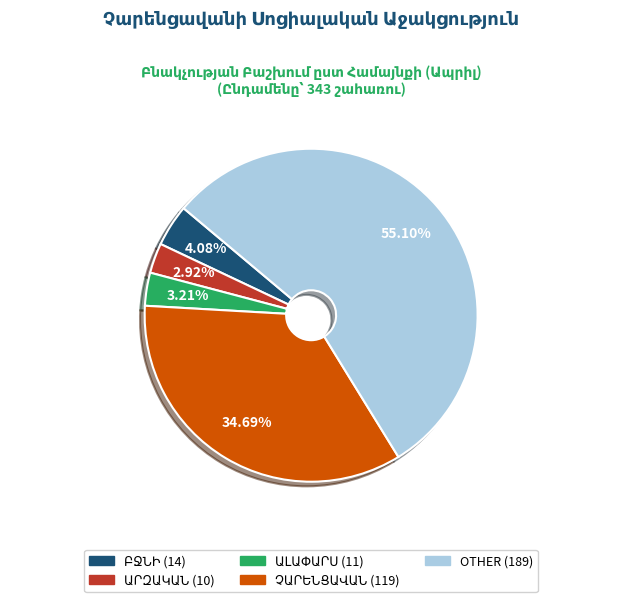

Which slice is the largest?

OTHER